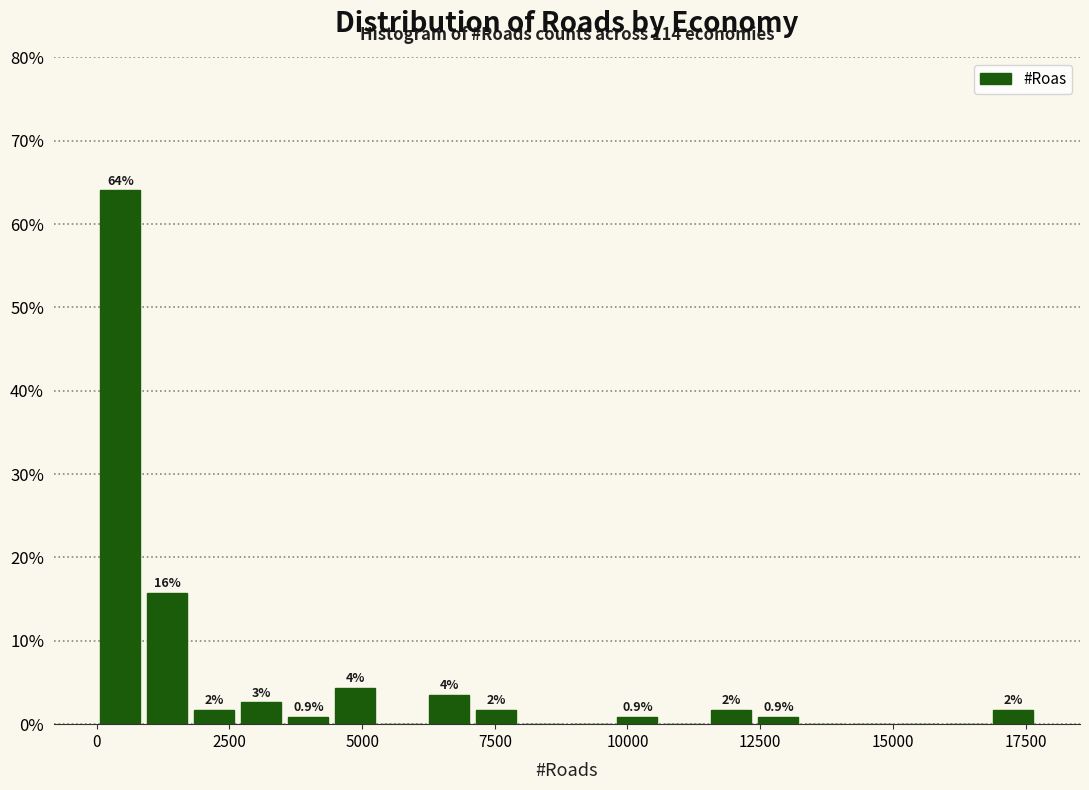

Read against the x-axis, roughly where is the centre of the tallest bar?

500